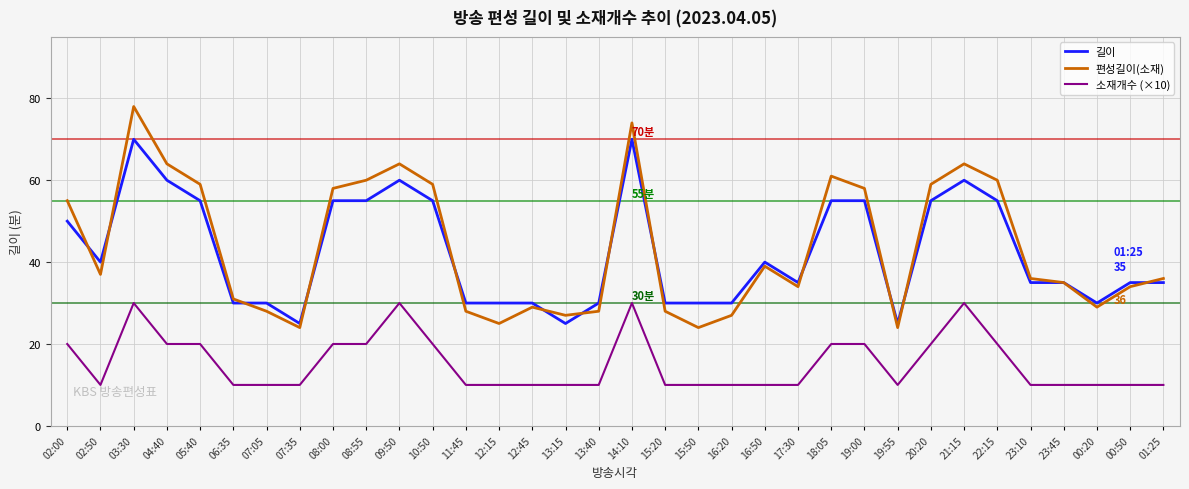

Reading left to right, extract all data points from this chart.

길이: 02:00=50	02:50=40	03:30=70	04:40=60	05:40=55	06:35=30	07:05=30	07:35=25	08:00=55	08:55=55	09:50=60	10:50=55	11:45=30	12:15=30	12:45=30	13:15=25	13:40=30	14:10=70	15:20=30	15:50=30	16:20=30	16:50=40	17:30=35	18:05=55	19:00=55	19:55=25	20:20=55	21:15=60	22:15=55	23:10=35	23:45=35	00:20=30	00:50=35	01:25=35
편성길이(소재): 02:00=55	02:50=37	03:30=78	04:40=64	05:40=59	06:35=31	07:05=28	07:35=24	08:00=58	08:55=60	09:50=64	10:50=59	11:45=28	12:15=25	12:45=29	13:15=27	13:40=28	14:10=74	15:20=28	15:50=24	16:20=27	16:50=39	17:30=34	18:05=61	19:00=58	19:55=24	20:20=59	21:15=64	22:15=60	23:10=36	23:45=35	00:20=29	00:50=34	01:25=36
소재개수 (×10): 02:00=20	02:50=10	03:30=30	04:40=20	05:40=20	06:35=10	07:05=10	07:35=10	08:00=20	08:55=20	09:50=30	10:50=20	11:45=10	12:15=10	12:45=10	13:15=10	13:40=10	14:10=30	15:20=10	15:50=10	16:20=10	16:50=10	17:30=10	18:05=20	19:00=20	19:55=10	20:20=20	21:15=30	22:15=20	23:10=10	23:45=10	00:20=10	00:50=10	01:25=10